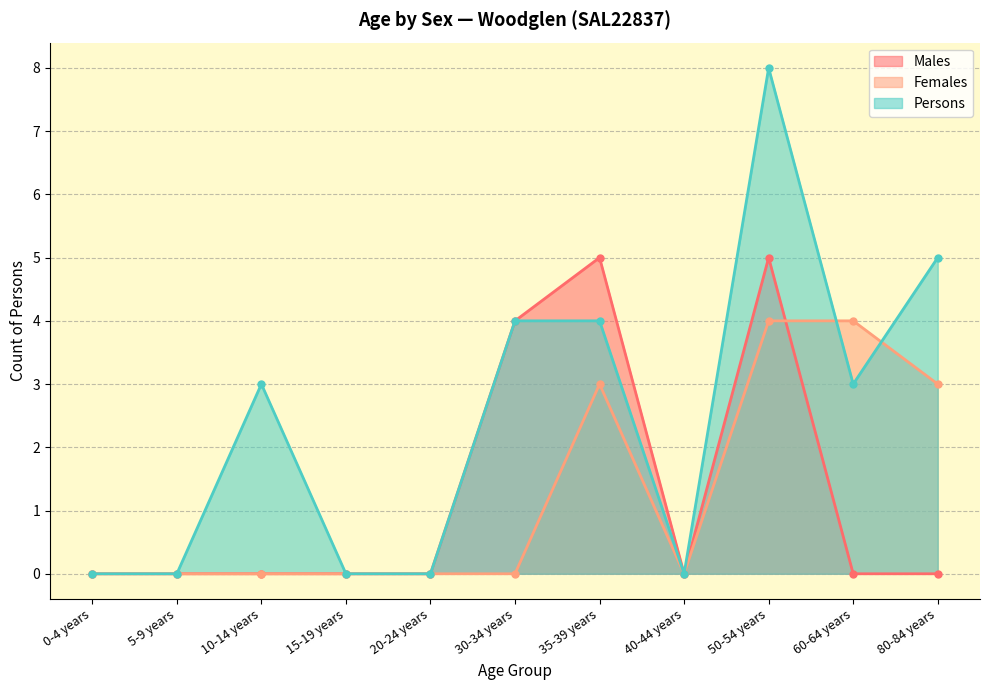

The Females series shows -1 at 5-9 years. True or false?

False